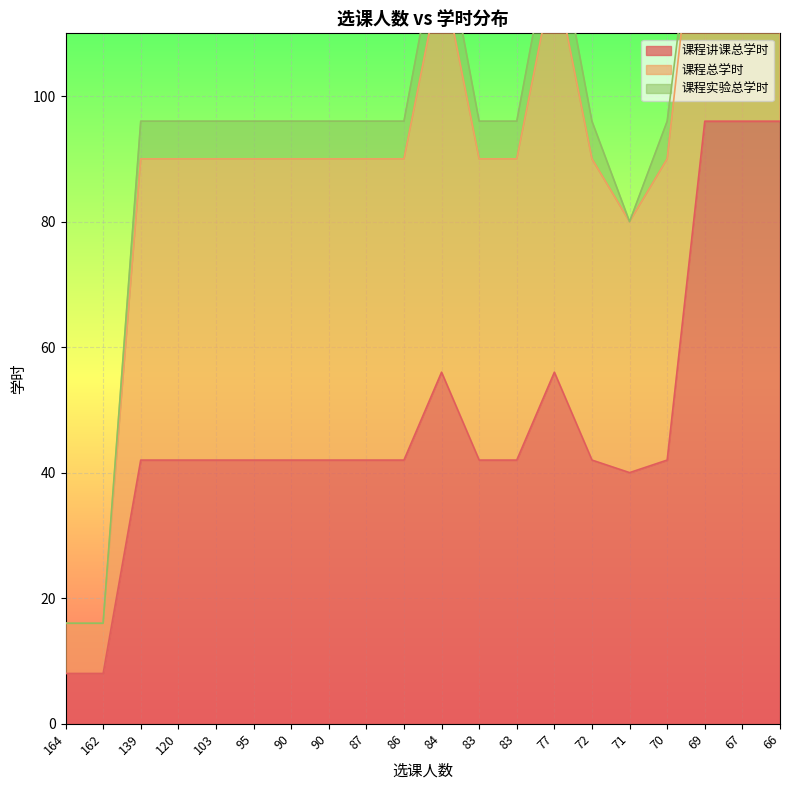

Reading left to right, what are all the values shown in this chart?

课程讲课总学时: 8	8	42	42	42	42	42	42	42	42	56	42	42	56	42	40	42	96	96	96
课程总学时: 8	8	48	48	48	48	48	48	48	48	64	48	48	64	48	40	48	48	48	48
课程实验总学时: 0	0	6	6	6	6	6	6	6	6	8	6	6	8	6	0	6	0	0	0